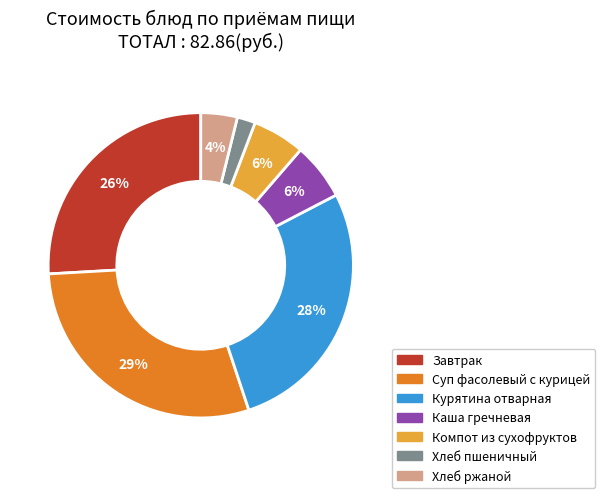

Count the number of slices in the pie.

7